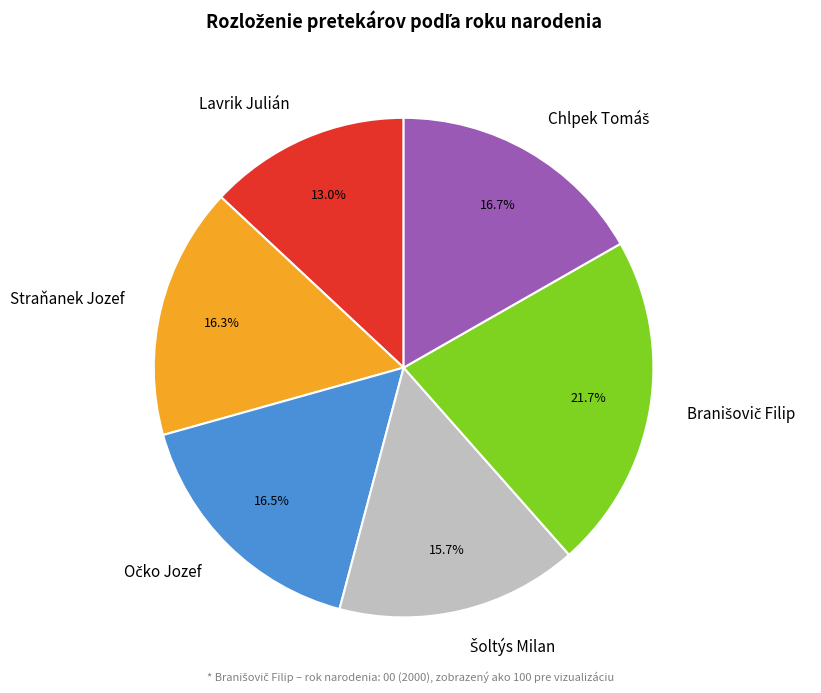

To the nearest percent, what percentage of the pie is Lavrik Julián?

13%